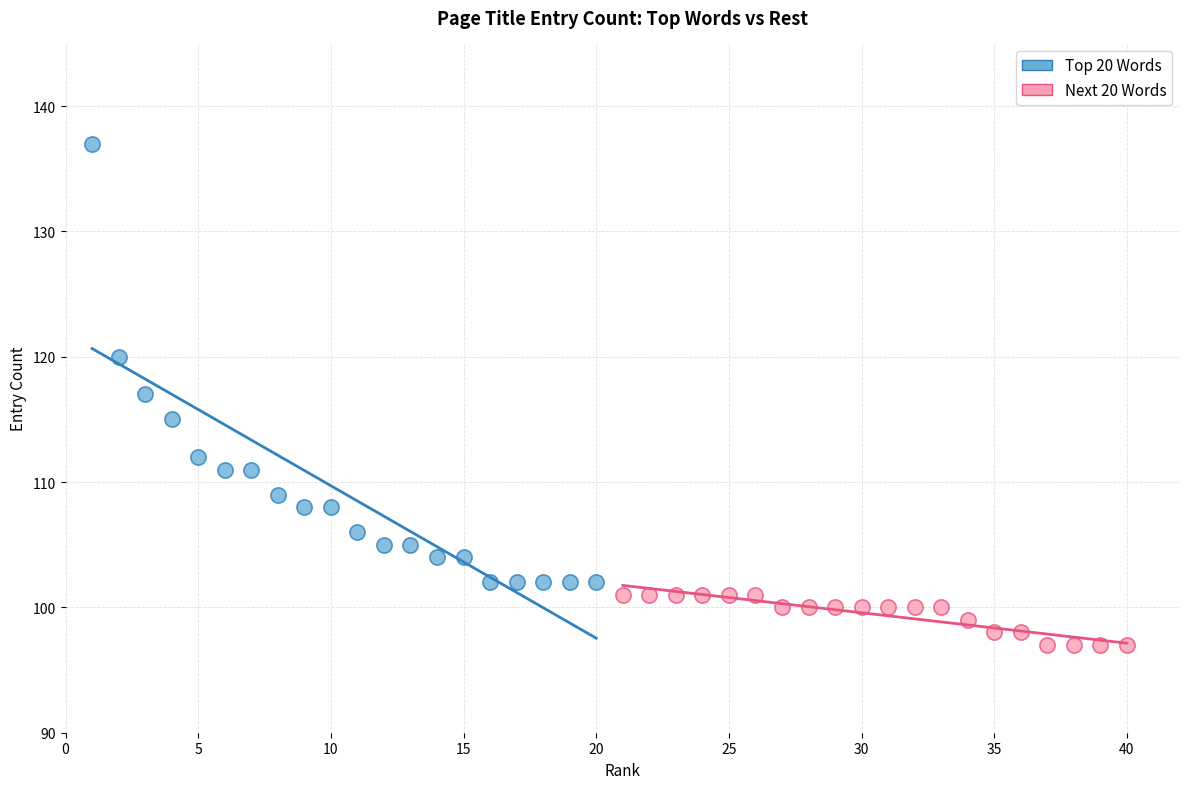

What are all the series names shown in the legend?

Top 20 Words, Next 20 Words